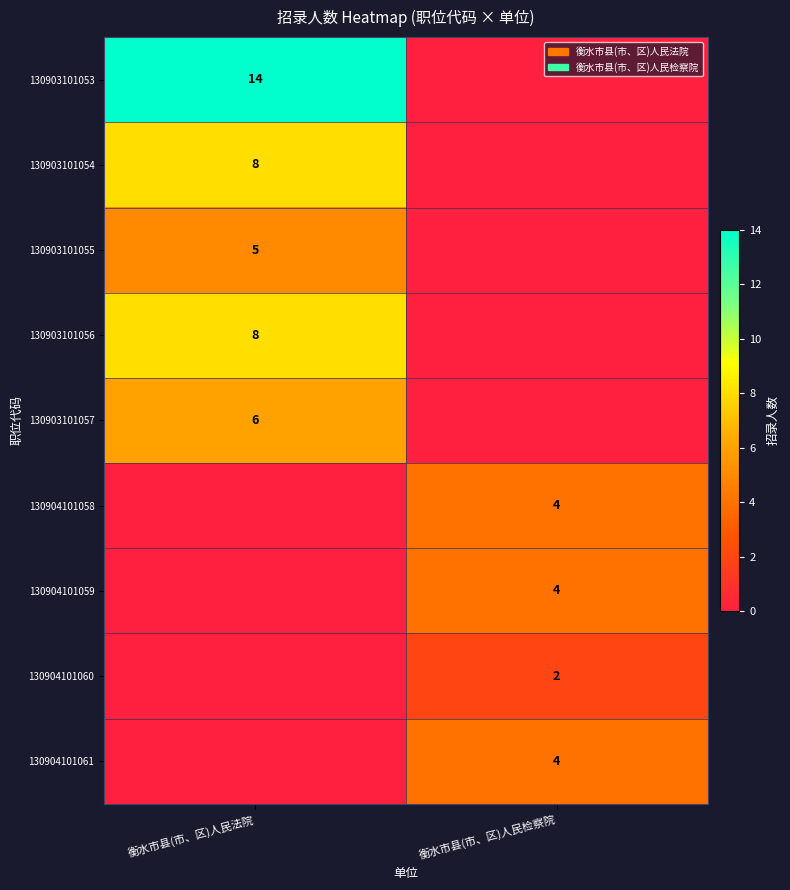

Is it true that 130903101057 equals 3 at 衡水市县(市、区)人民法院?

False